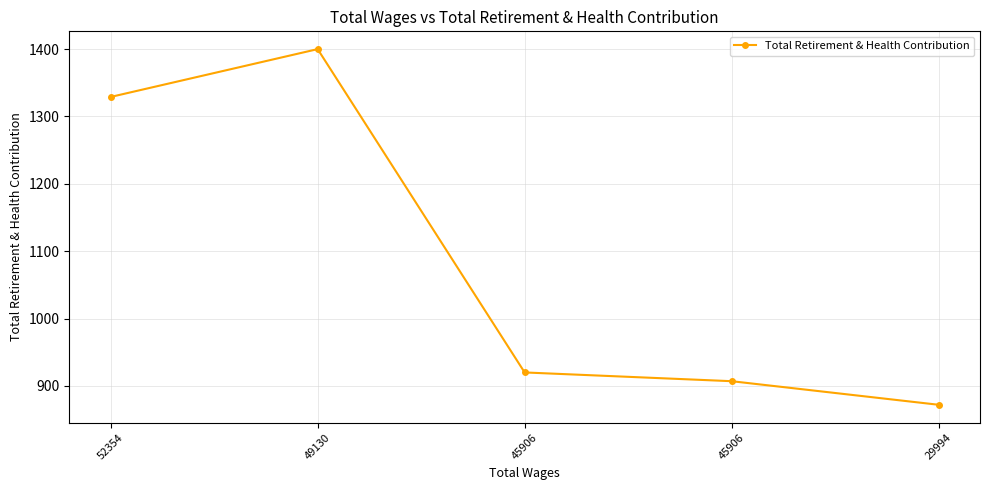

Count the number of data series in this chart.

1